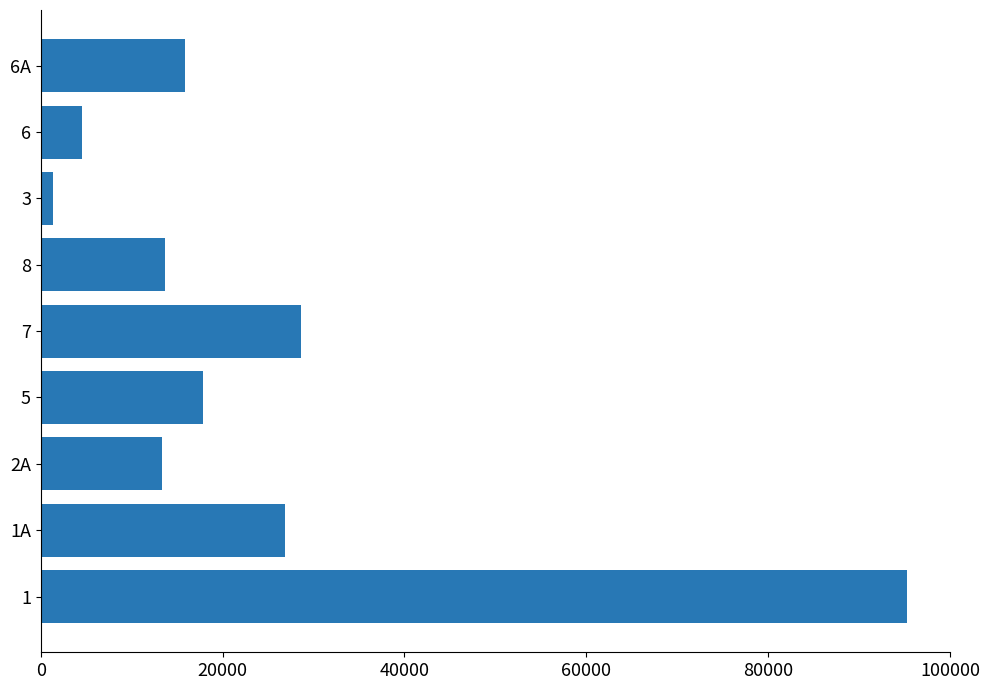

Between 6 and 5, which is larger?

5